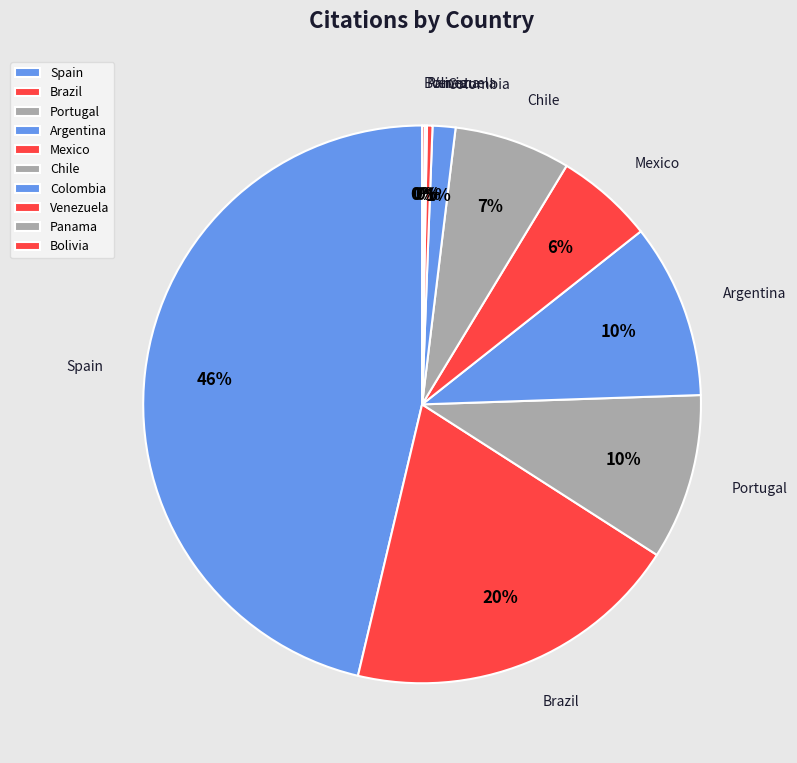

Which has a higher value, Mexico or Colombia?

Mexico